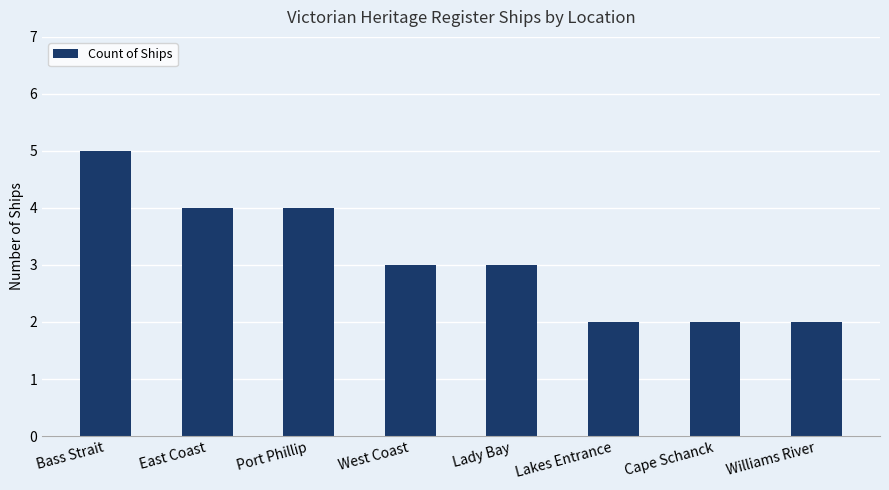

Reading right to left, transcribe all the data shown in this chart.

Williams River=2	Cape Schanck=2	Lakes Entrance=2	Lady Bay=3	West Coast=3	Port Phillip=4	East Coast=4	Bass Strait=5